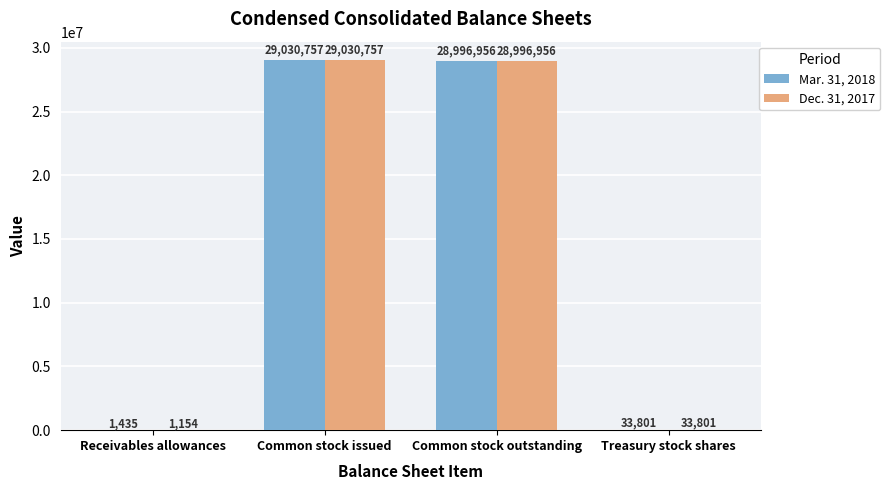

What is the sum of all Mar. 31, 2018 values?

58062949